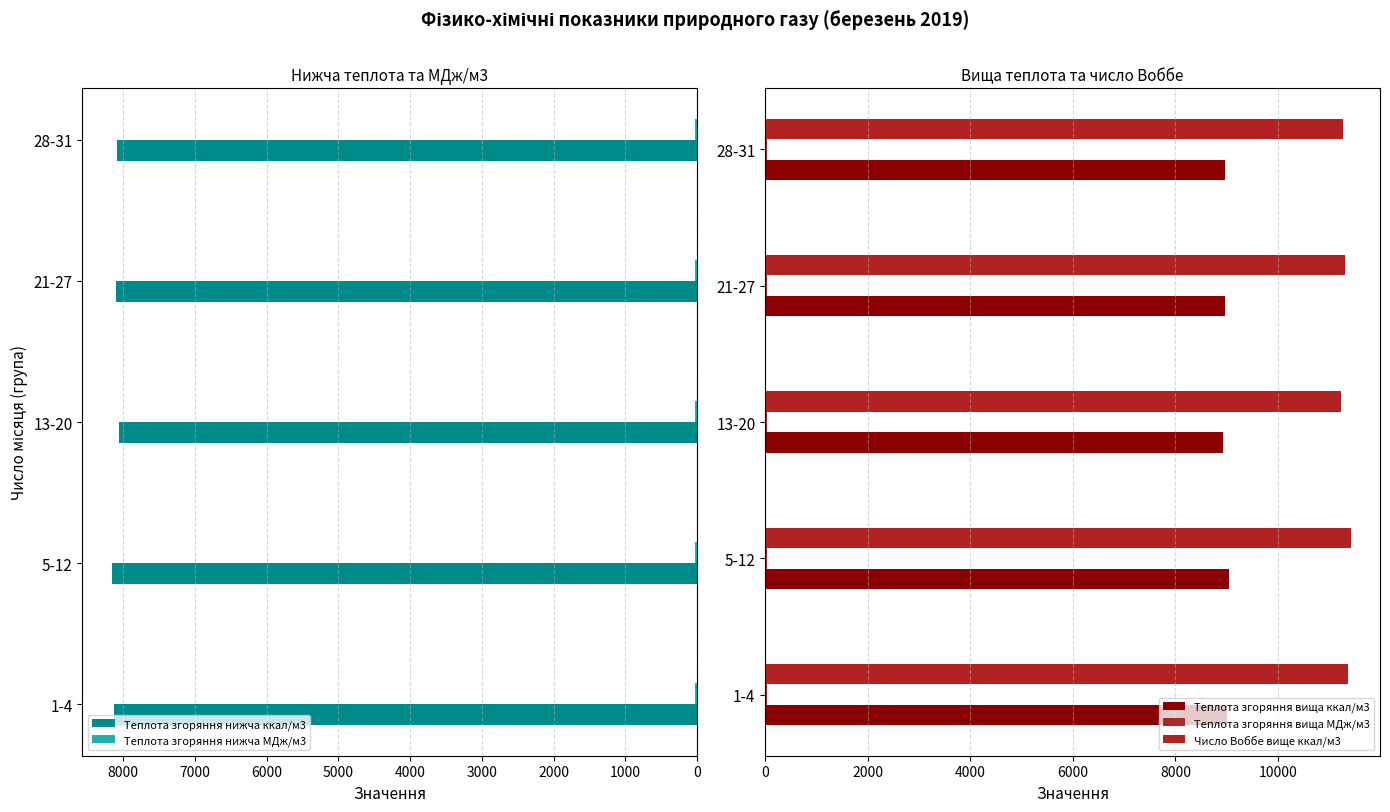

The value of Теплота згоряння нижча ккал/м3 at 21-27 is 2457.7. True or false?

False